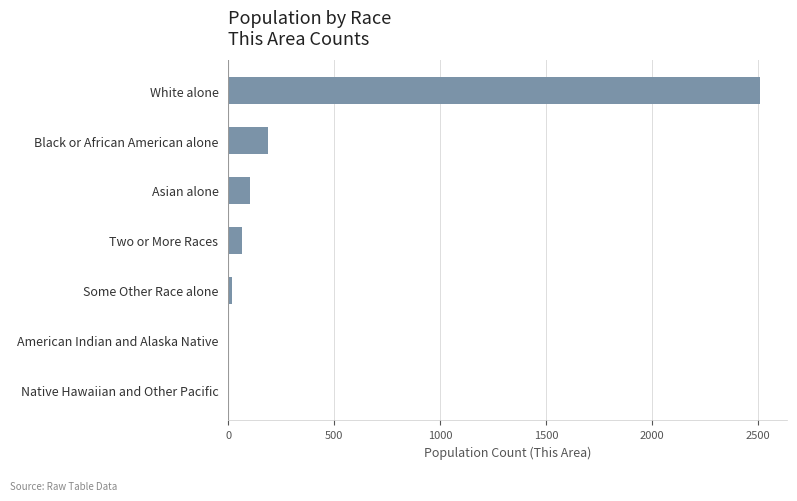

Approximately how many times larger is the value at Two or More Races compared to Asian alone?

0.6